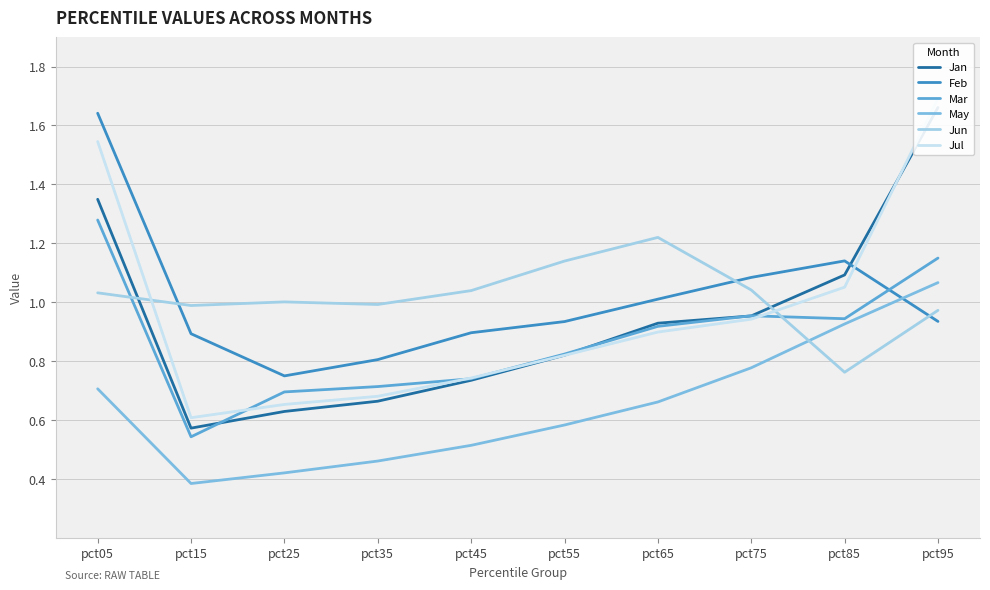

How many interior local valleys does the Jul series have?

1